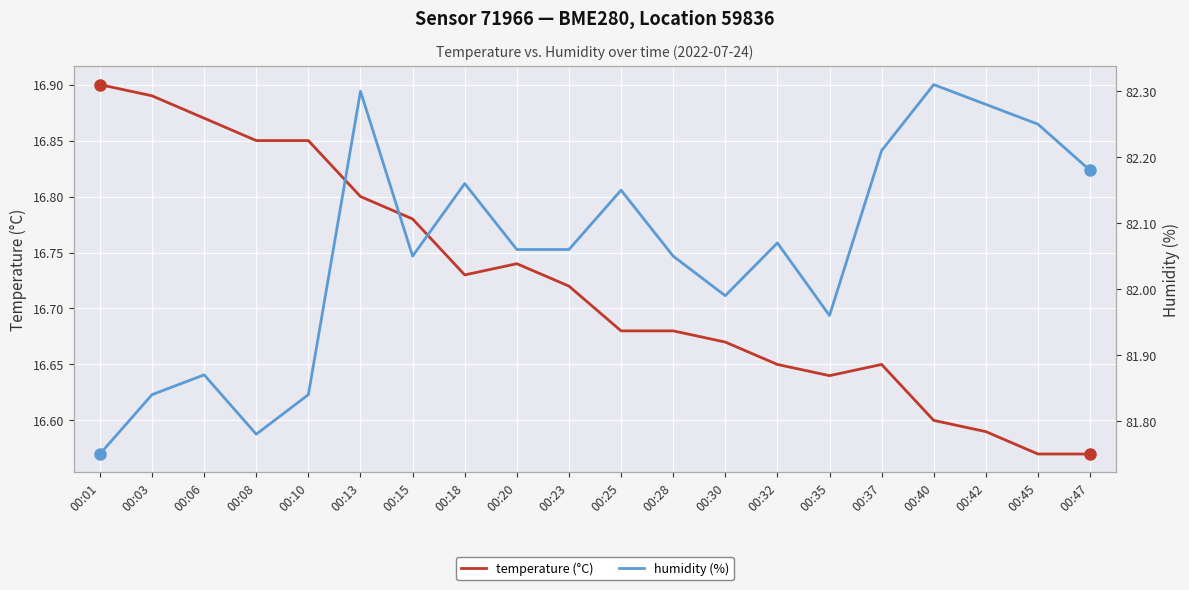

What is the difference between the maximum and second lowest values in the temperature (°C) series?

0.3